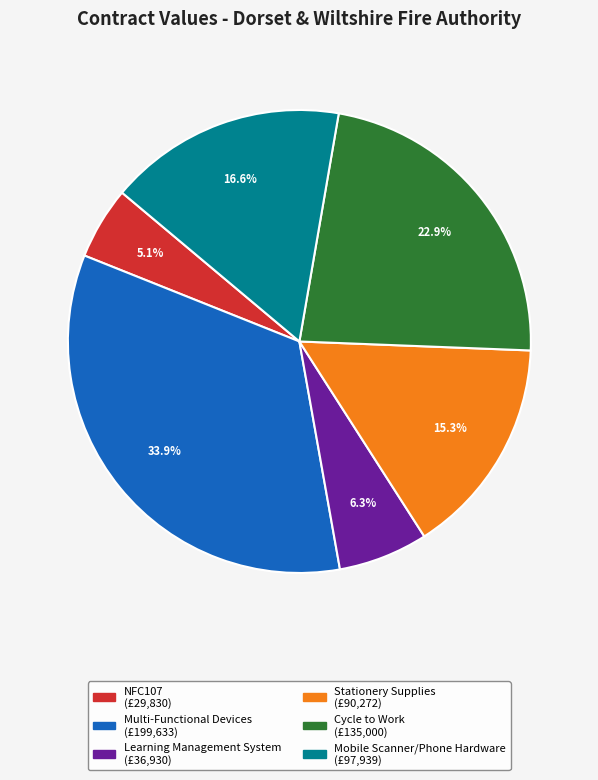

How many slices are in this pie chart?

6